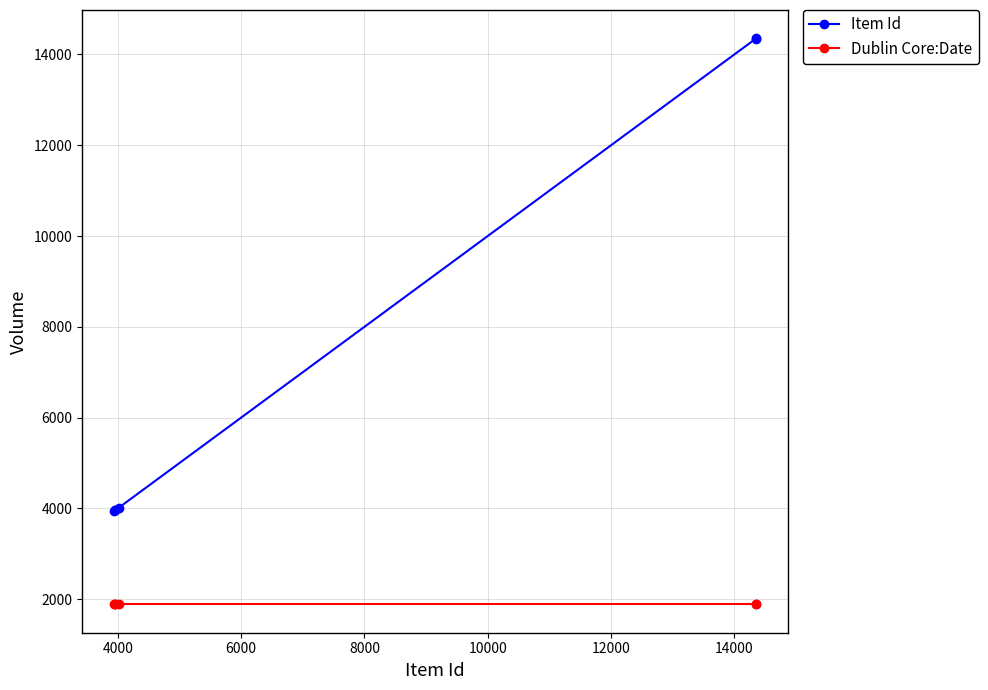

Rank the series by their maximum value, from highest to lowest.

Item Id, Dublin Core:Date